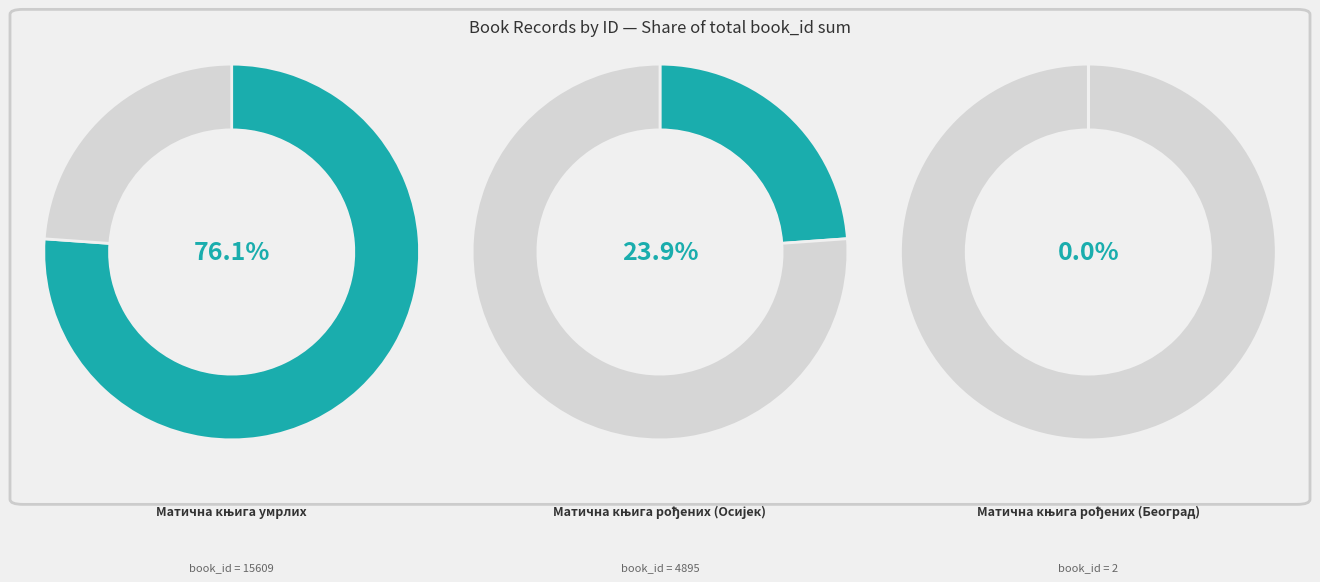

To the nearest percent, what is the combined percentage of Матична књига рођених (Београд) and Матична књига рођених (Осијек)?

24%